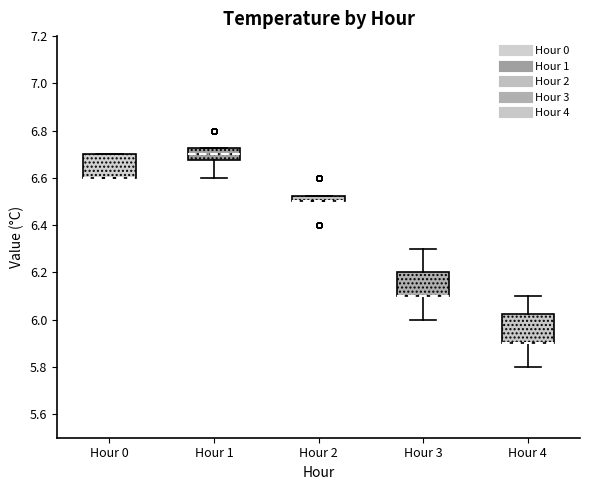

Comparing the boxes themselves (not the whiskers), which one is the tallest?

Hour 4